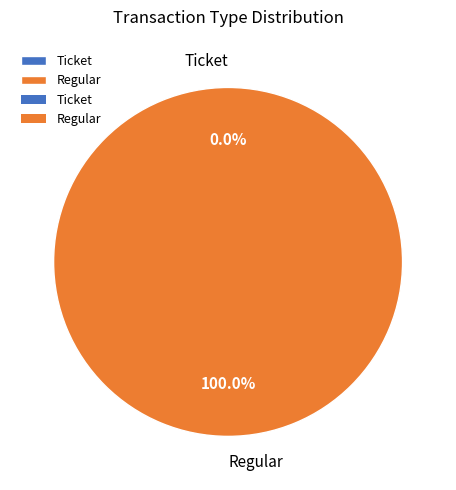

What percentage is the Regular slice, to the nearest percent?

100%